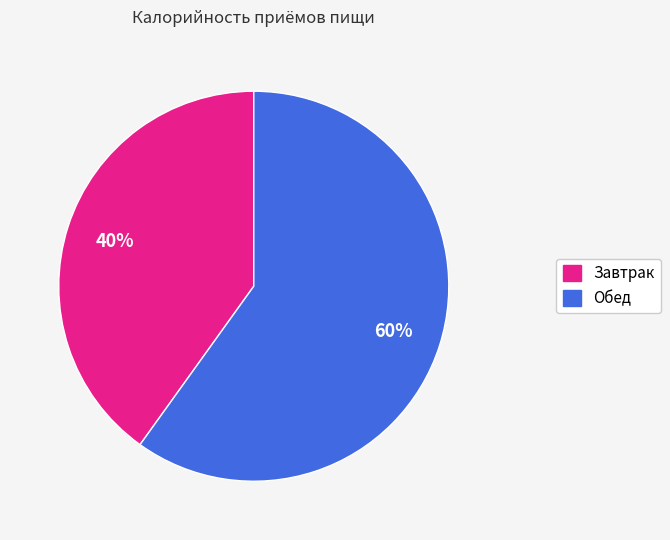

What percentage is the Завтрак slice, to the nearest percent?

40%